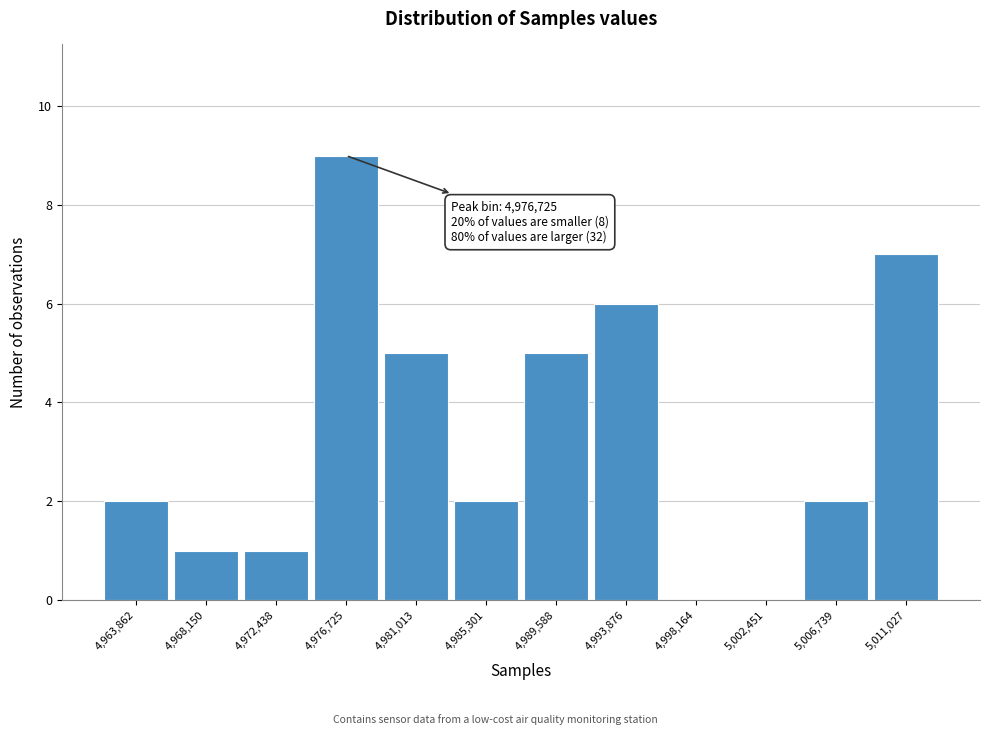

Which range on the x-axis has the tallest bar?

4974500 to 4979000